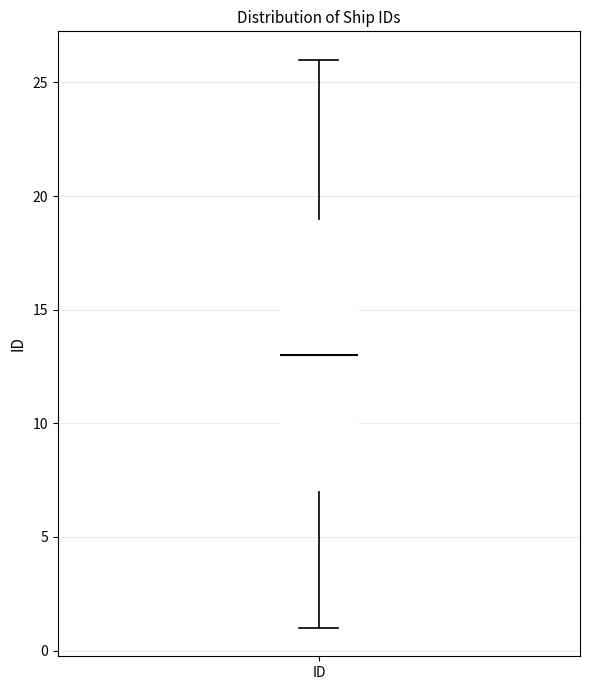

Where is the lower edge of the box for ID on the y-axis? The values are not printed on the chart, so give them approximately, as read against the axis.

7